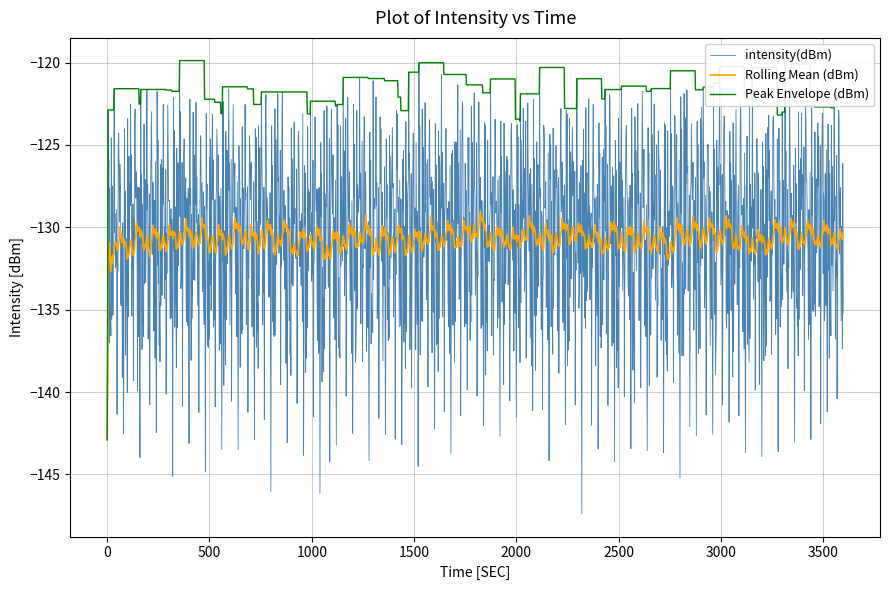

What is the lowest value of the Peak Envelope (dBm) series?

-142.9